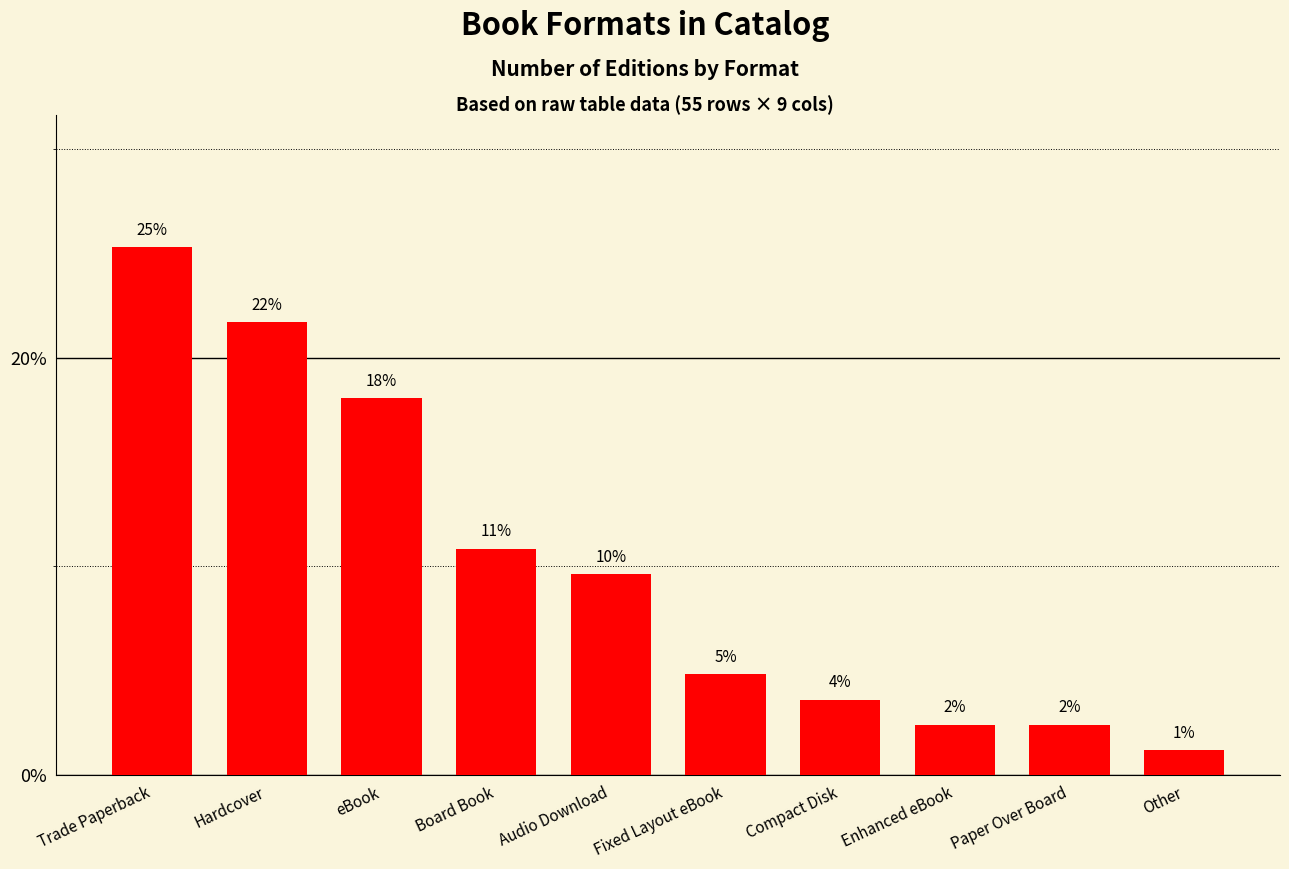

Which label corresponds to the smallest value in the chart?

Other